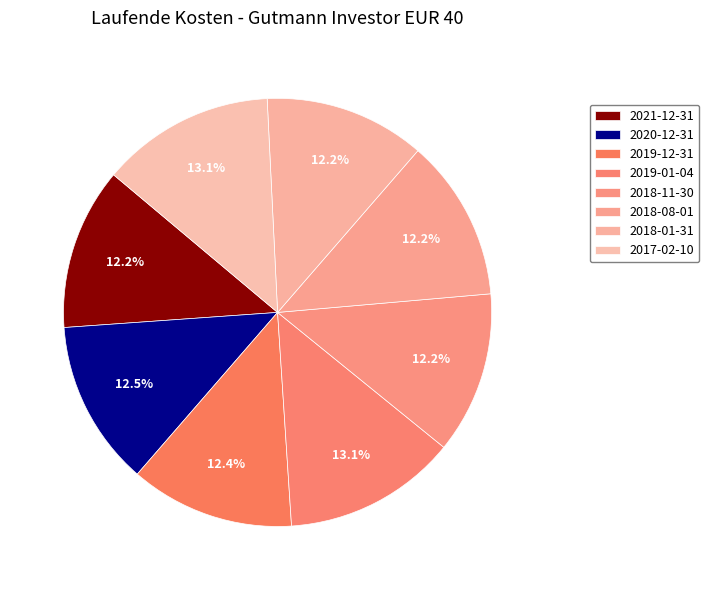

The 2021-12-31 slice represents 12% of the pie. True or false?

True